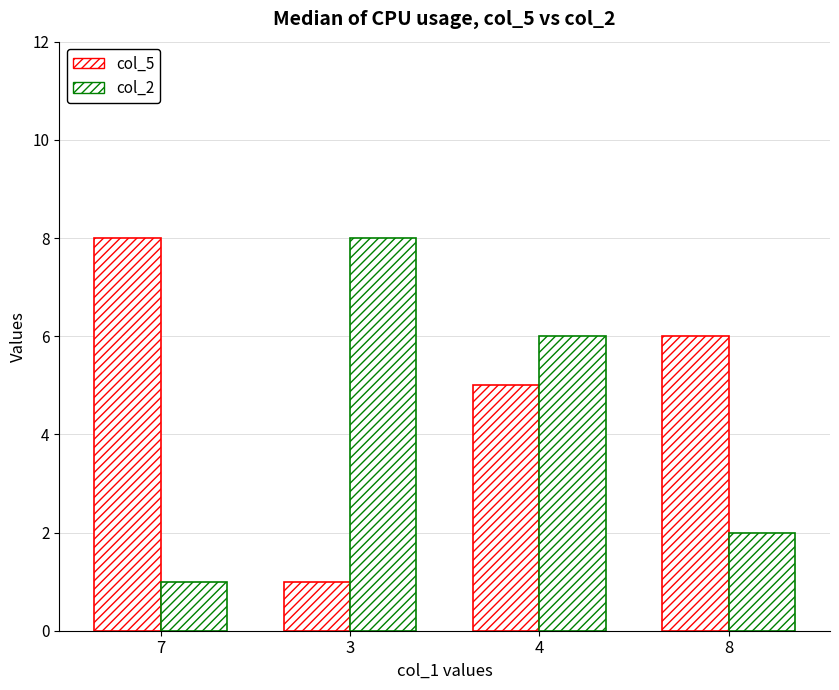

Is the value of col_5 at 4 greater than the value of col_2 at 7?

Yes